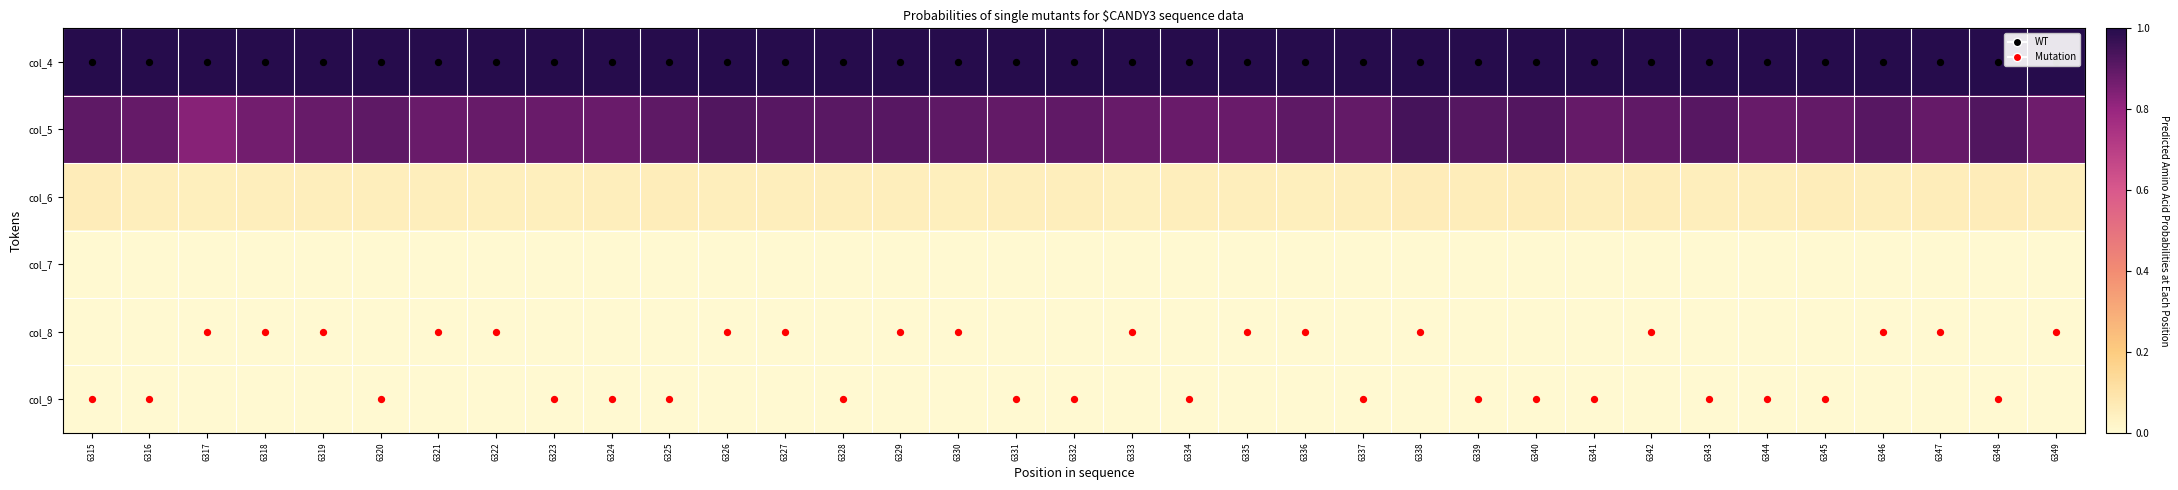

Between 6348 and 6330, which is larger?

6348